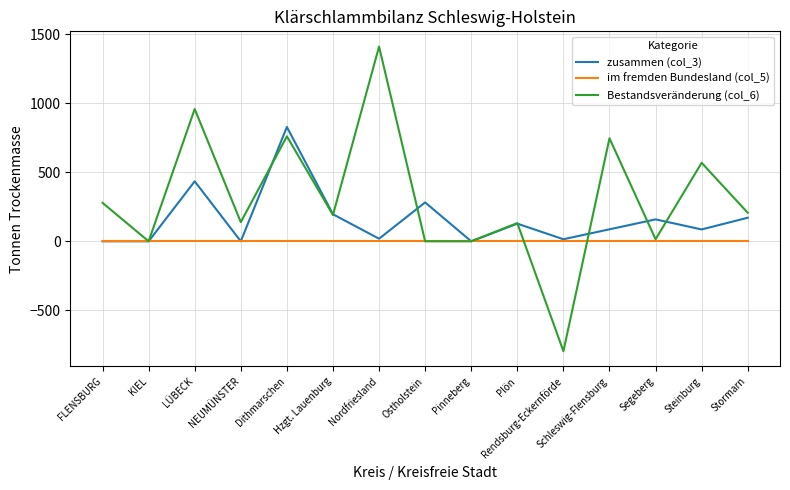

Which label corresponds to the smallest value in the chart?

Rendsburg-Eckernförde